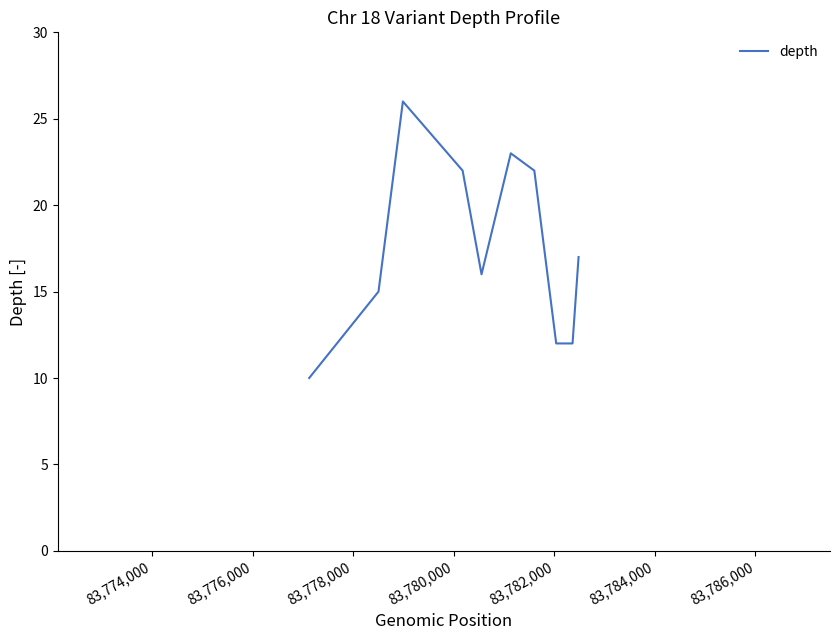

What is the minimum value shown in the chart?

10